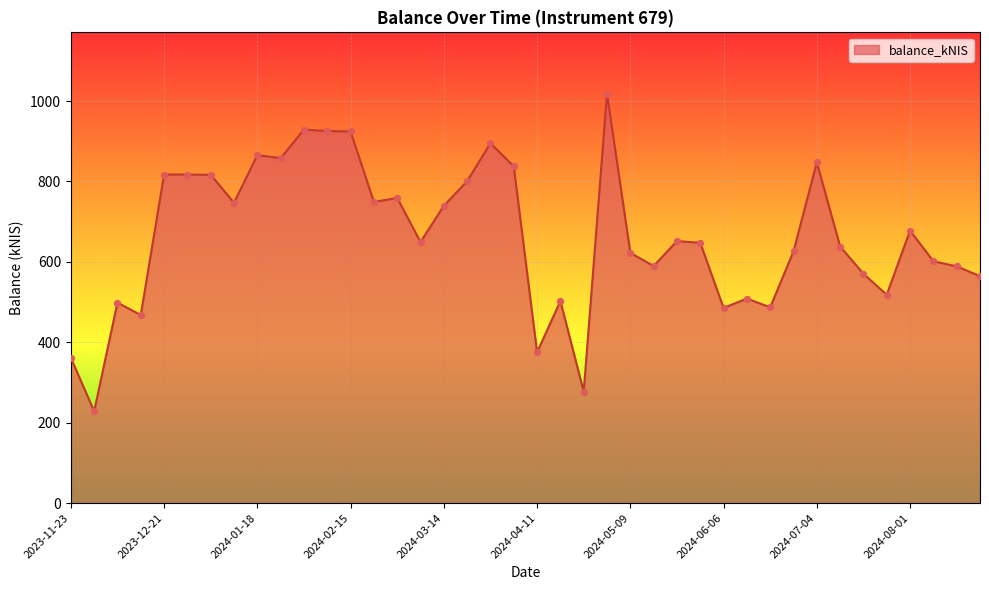

What is the maximum value shown in the chart?

1018.0